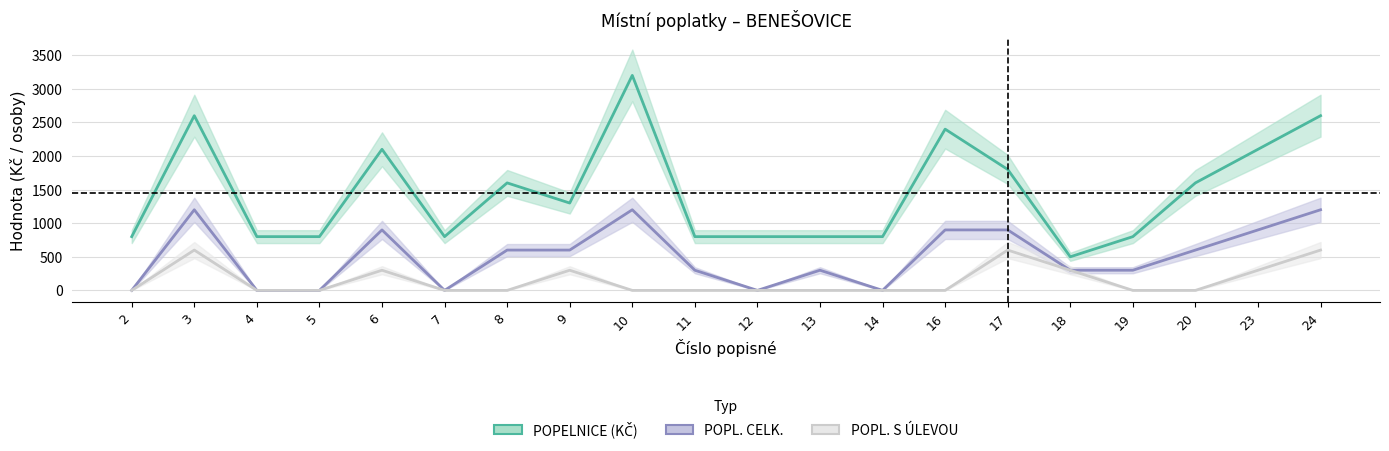

The POPL. CELK. series shows 1200 at 10. True or false?

True